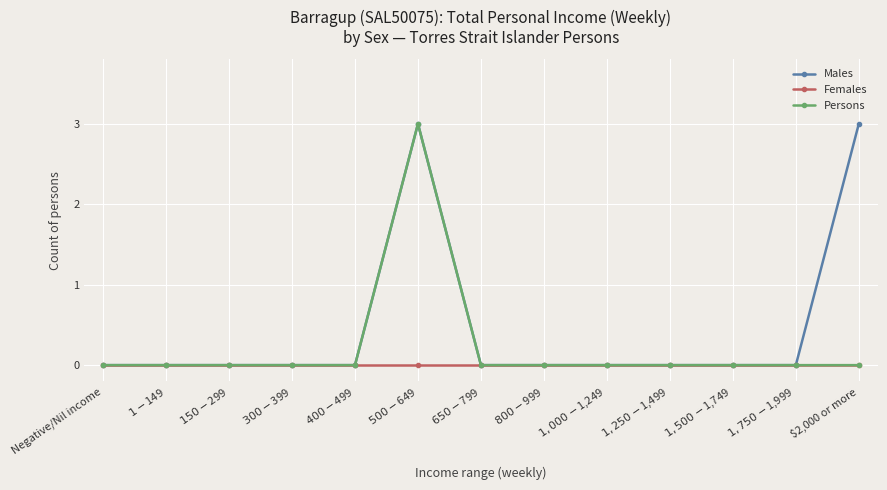

Reading left to right, extract all data points from this chart.

Males: 0	0	0	0	0	3	0	0	0	0	0	0	3
Females: 0	0	0	0	0	0	0	0	0	0	0	0	0
Persons: 0	0	0	0	0	3	0	0	0	0	0	0	0